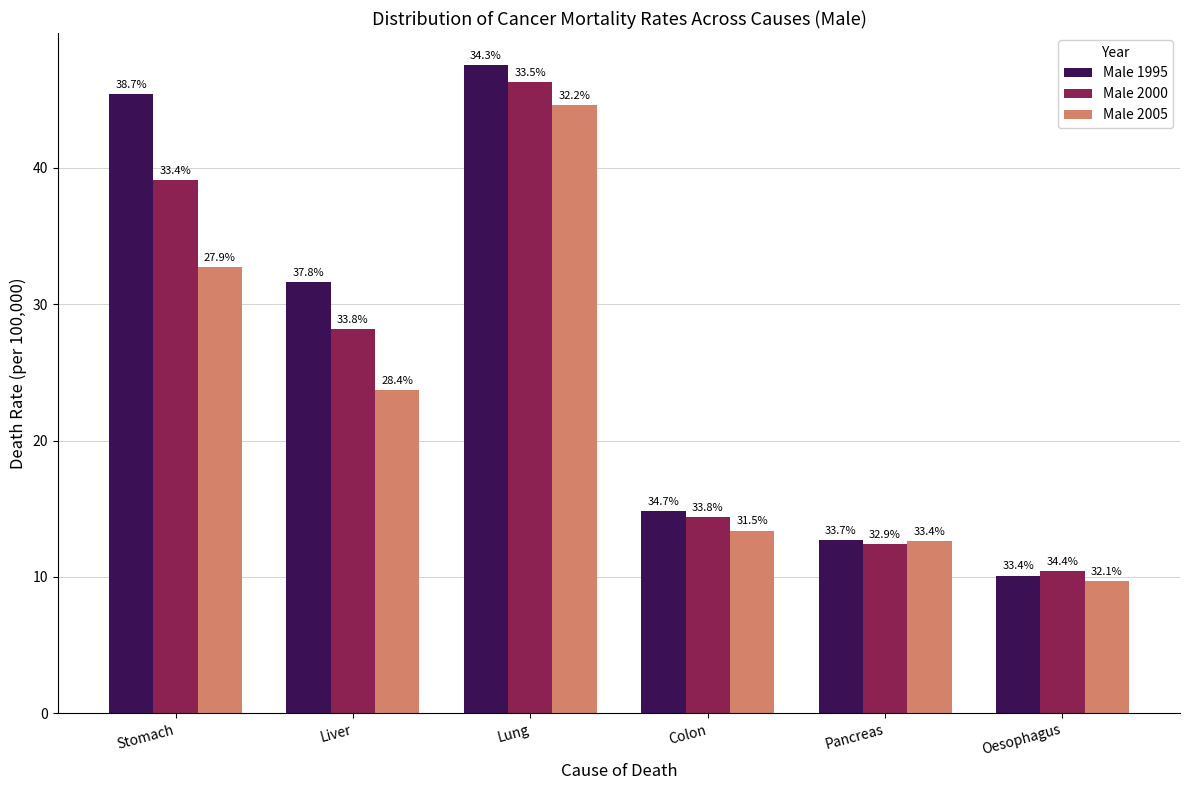

What is the spread (max minus min) of values at Colon?

1.4